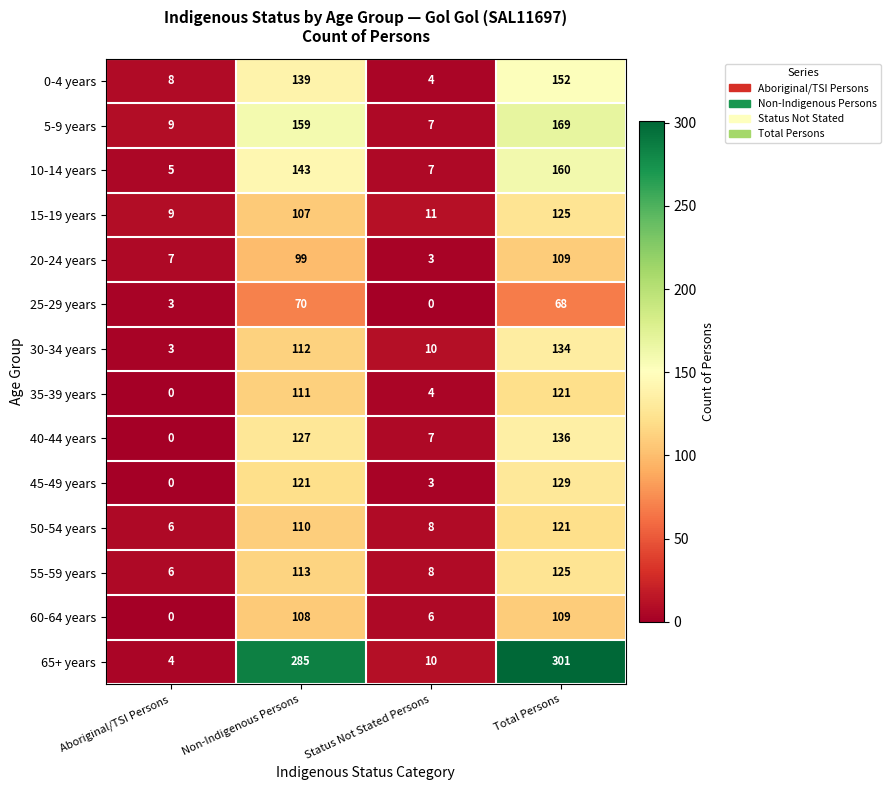

What is the maximum value shown in the chart?

301